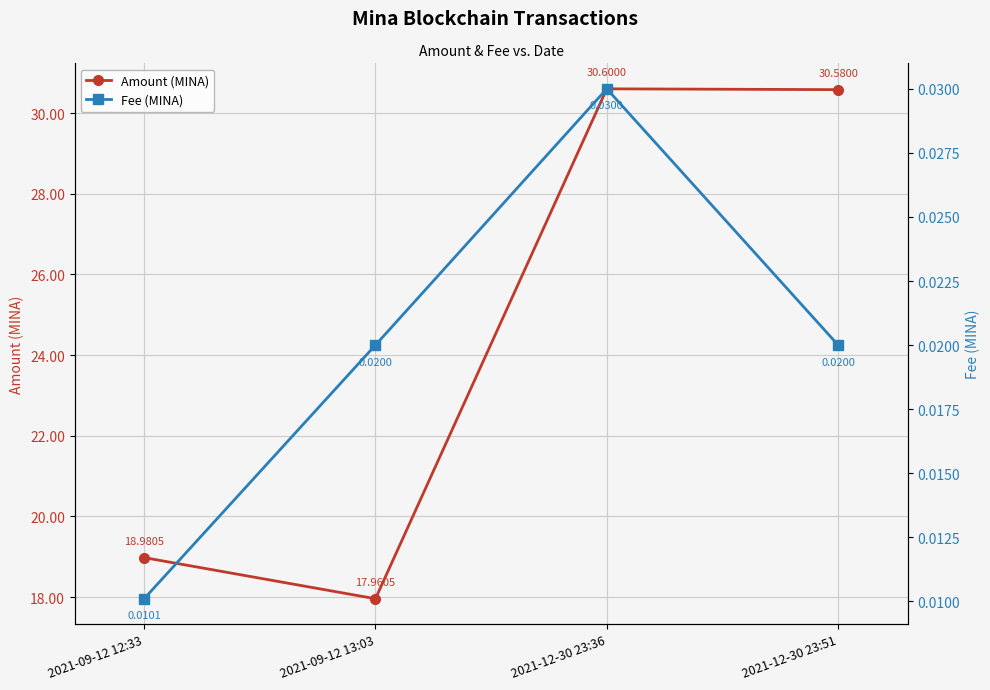

Which has a higher value, 2021-12-30 23:51 or 2021-09-12 13:03?

2021-12-30 23:51